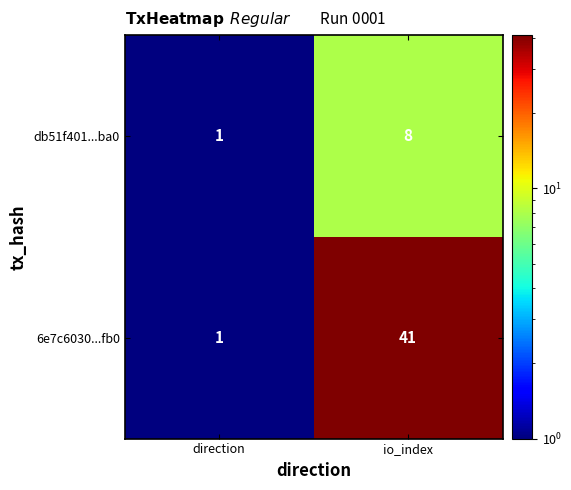

What is the average value of the 6e7c6030...fb0 series?

21